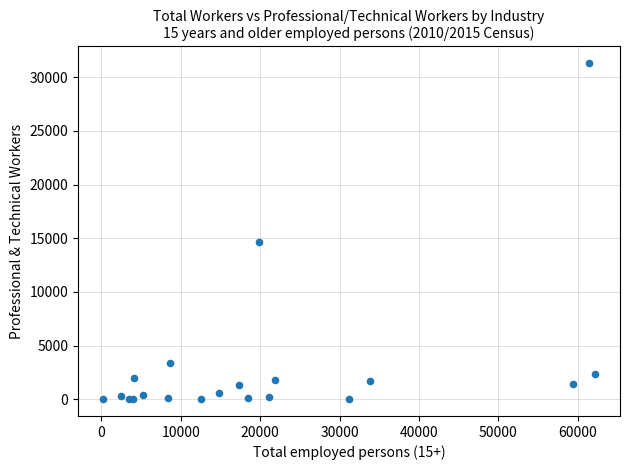

What Y value in the scatter plot is closest to 15658?

14635